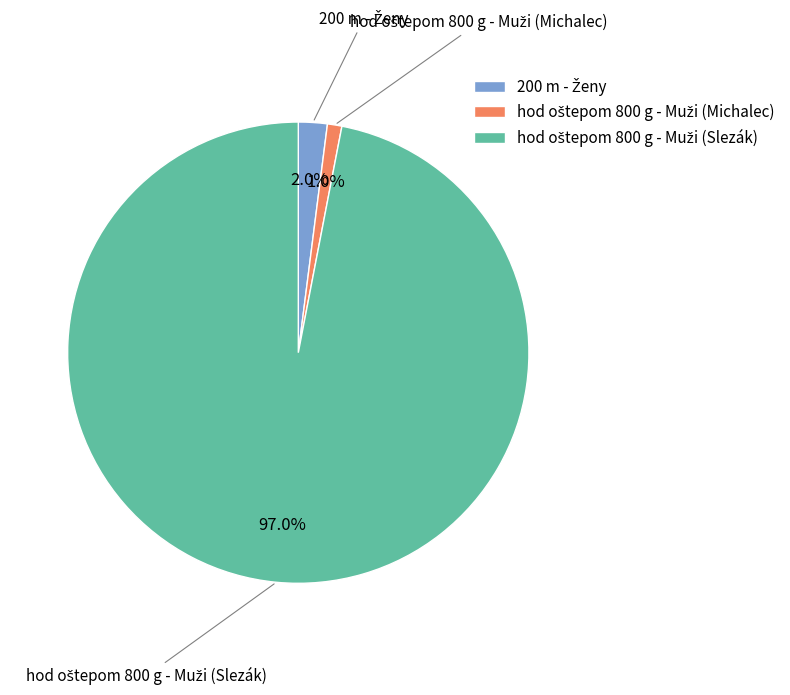

Do hod oštepom 800 g - Muži (Slezák) and 200 m - Ženy together represent more than half of the pie?

Yes